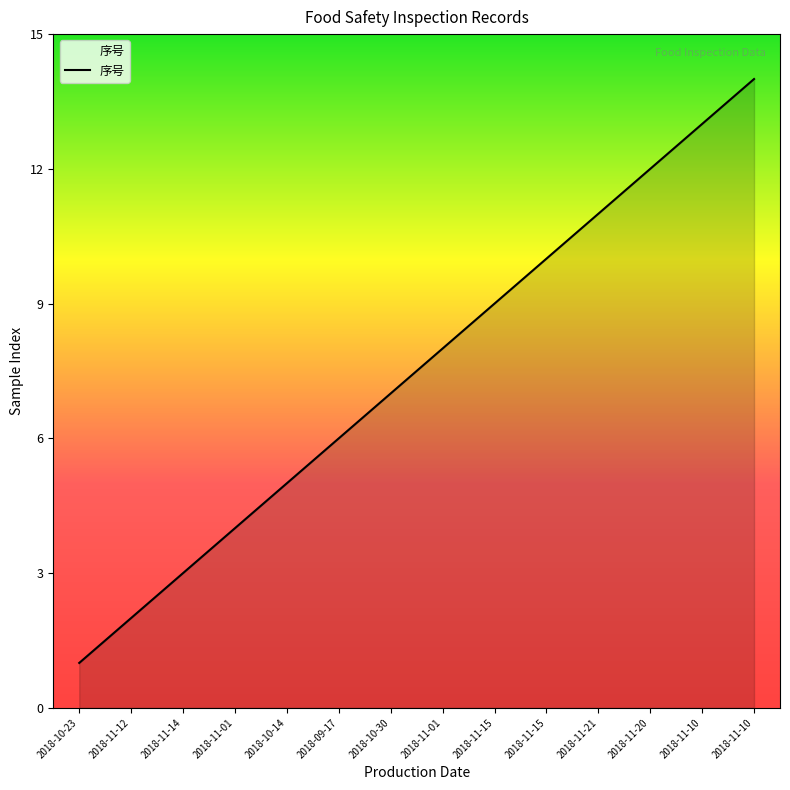

How many lines are shown in the chart?

1